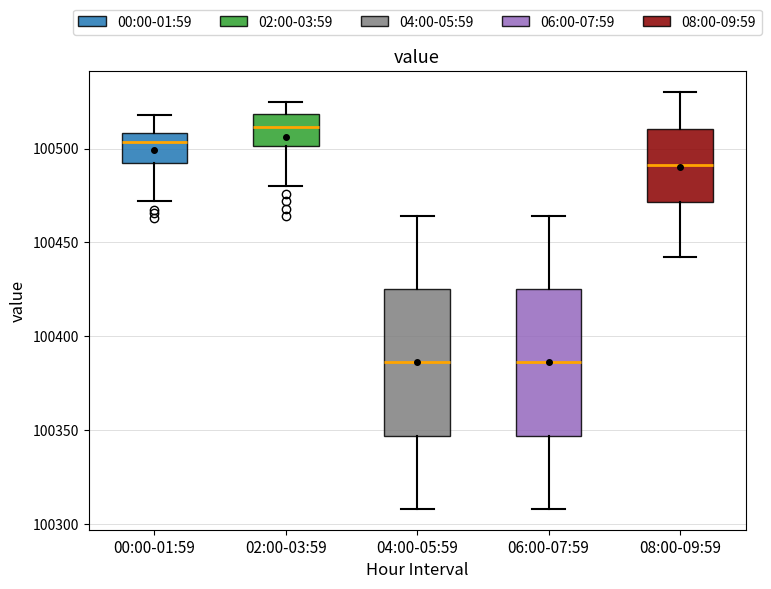

Reading left to right, read every box against the y-axis: the position of its median line, the range the box covers, and the ends of its whiskers. The values are not printed on the chart, so give them approximately, as read against the axis.

00:00-01:59: median 100505, box 100490 to 100510, whiskers 100470 to 100520
02:00-03:59: median 100510, box 100500 to 100520, whiskers 100480 to 100525
04:00-05:59: median 100385, box 100345 to 100425, whiskers 100310 to 100465
06:00-07:59: median 100385, box 100345 to 100425, whiskers 100310 to 100465
08:00-09:59: median 100490, box 100470 to 100510, whiskers 100440 to 100530